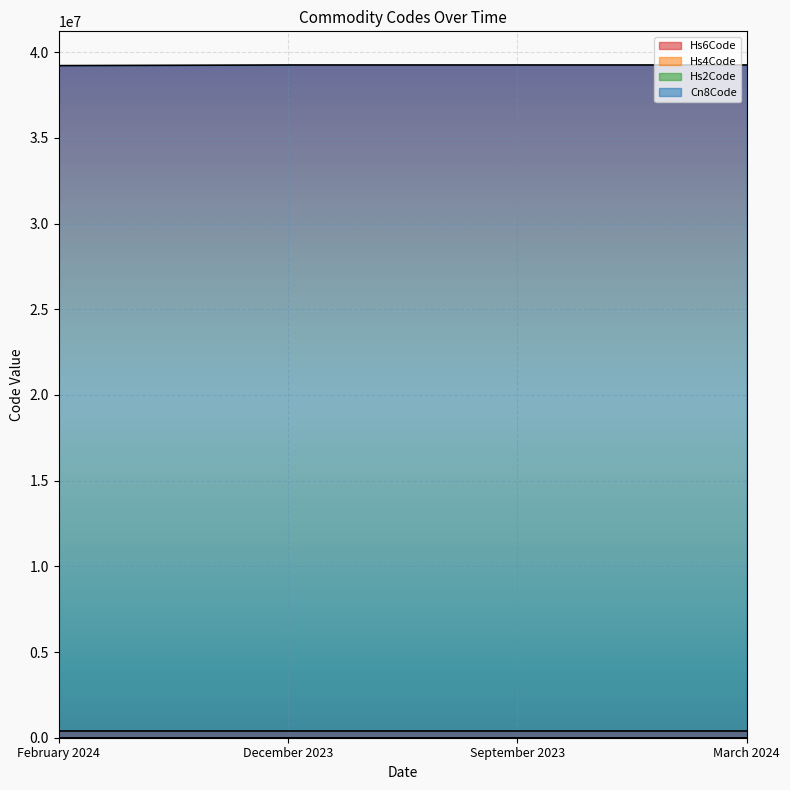

How many lines are shown in the chart?

4